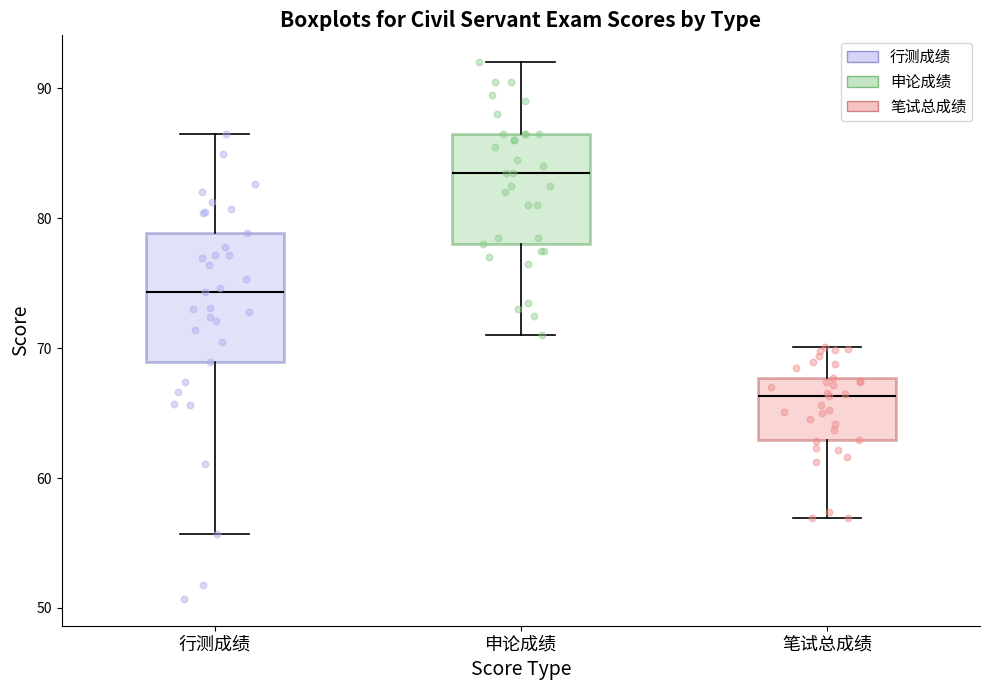

Reading left to right, transcribe this box plot: for each box, give where its median line is, the range the box spans, and where its two whiskers end, as read against the y-axis. The values are not printed on the chart, so give them approximately, as read against the axis.

行测成绩: median 74, box 69 to 79, whiskers 56 to 87
申论成绩: median 84, box 78 to 87, whiskers 71 to 92
笔试总成绩: median 66, box 63 to 68, whiskers 57 to 70